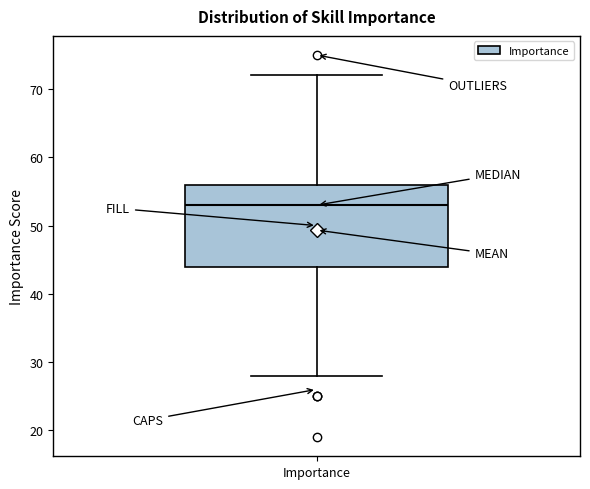

Where does the lower whisker of the box for Importance end on the y-axis? The values are not printed on the chart, so give them approximately, as read against the axis.

28